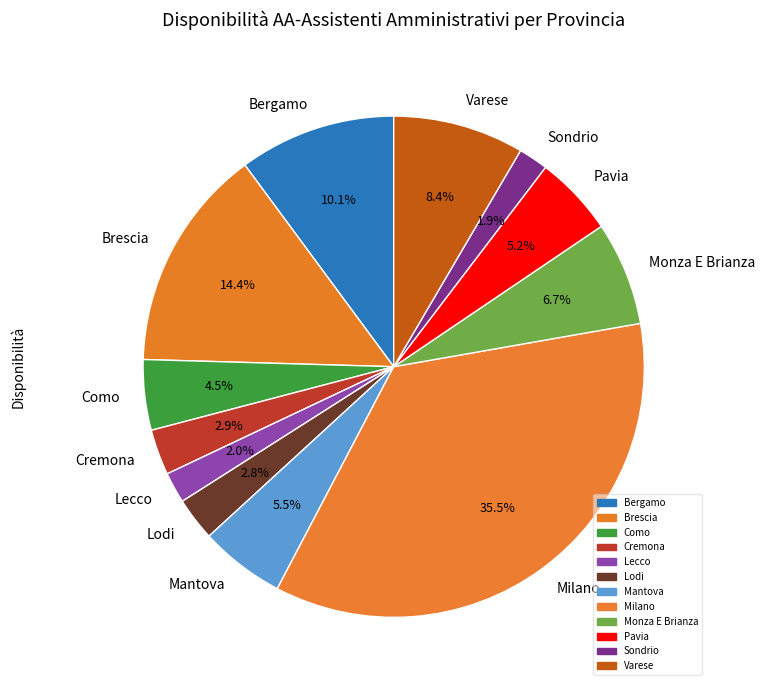

Which has a higher value, Cremona or Como?

Como